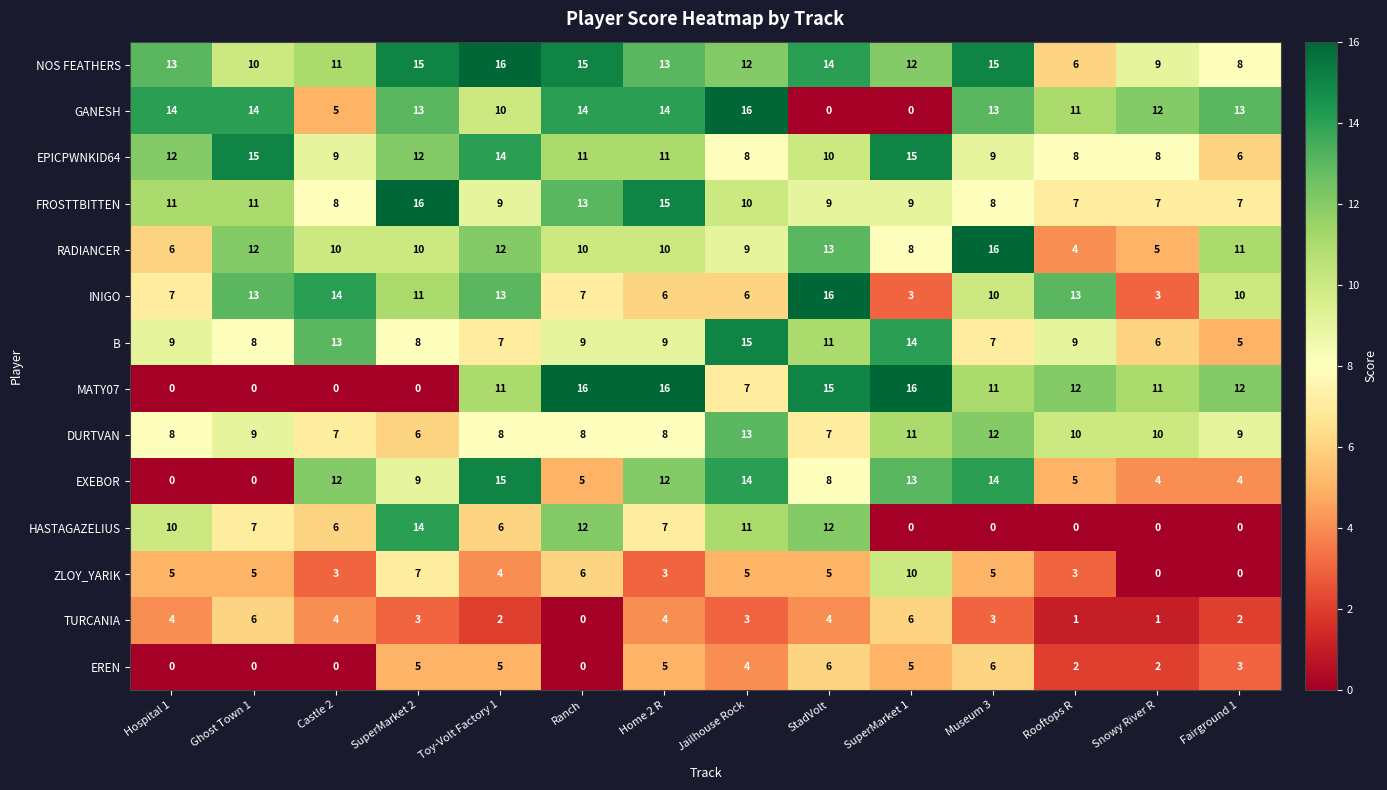

Read the DURTVAN value at Fairground 1.

9